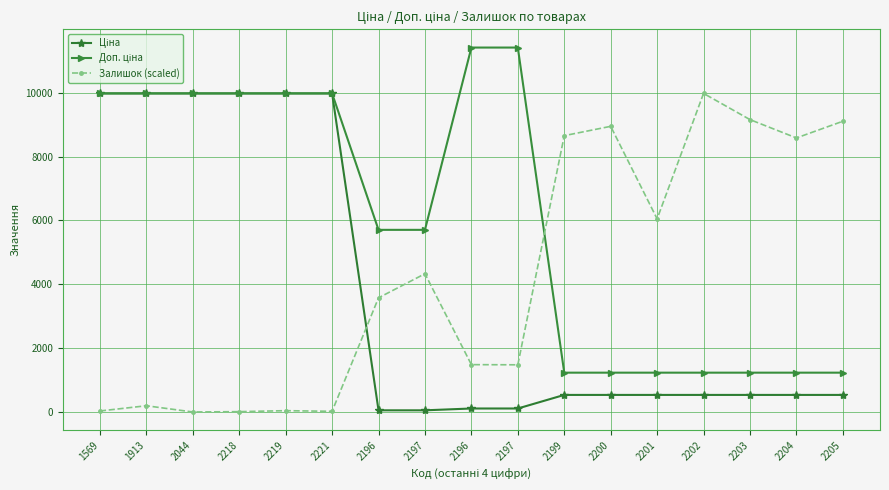

How many lines are shown in the chart?

3